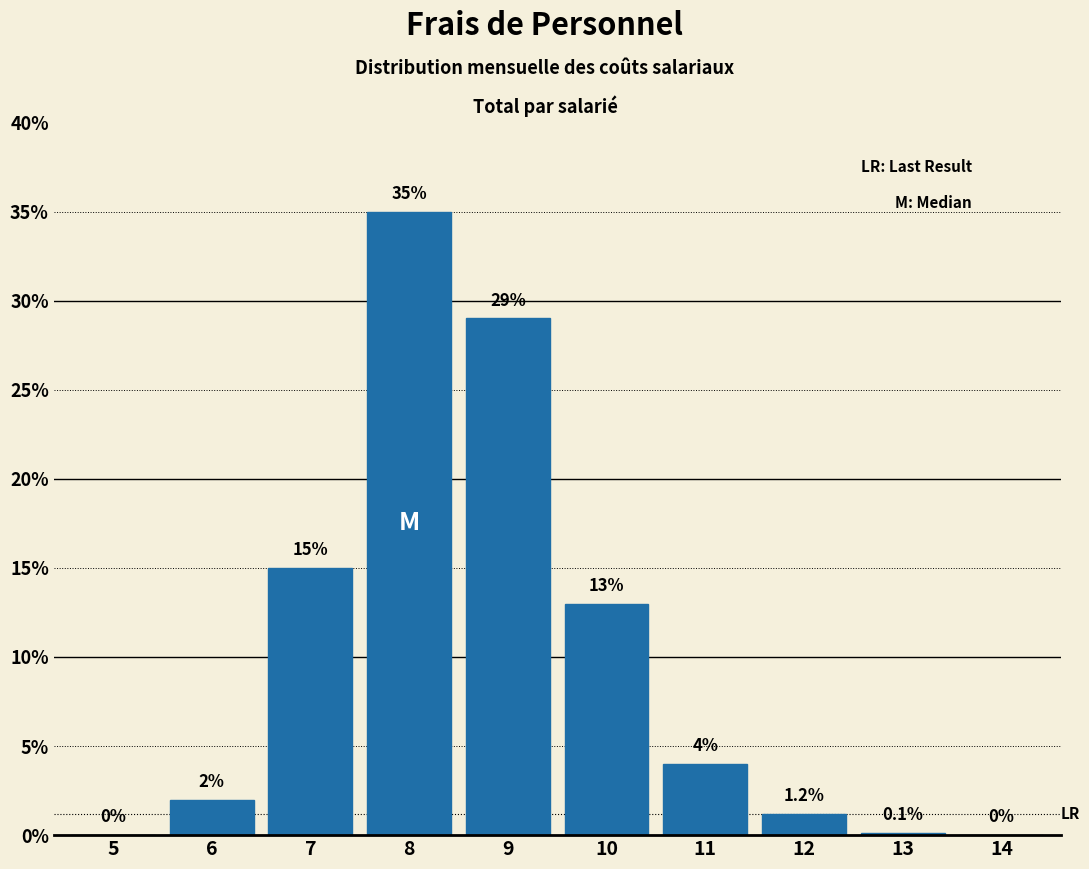

Reading left to right, list all the values displayed in this chart.

5=0.0	6=2.0	7=15.0	8=35.0	9=29.0	10=13.0	11=4.0	12=1.2	13=0.1	14=0.0